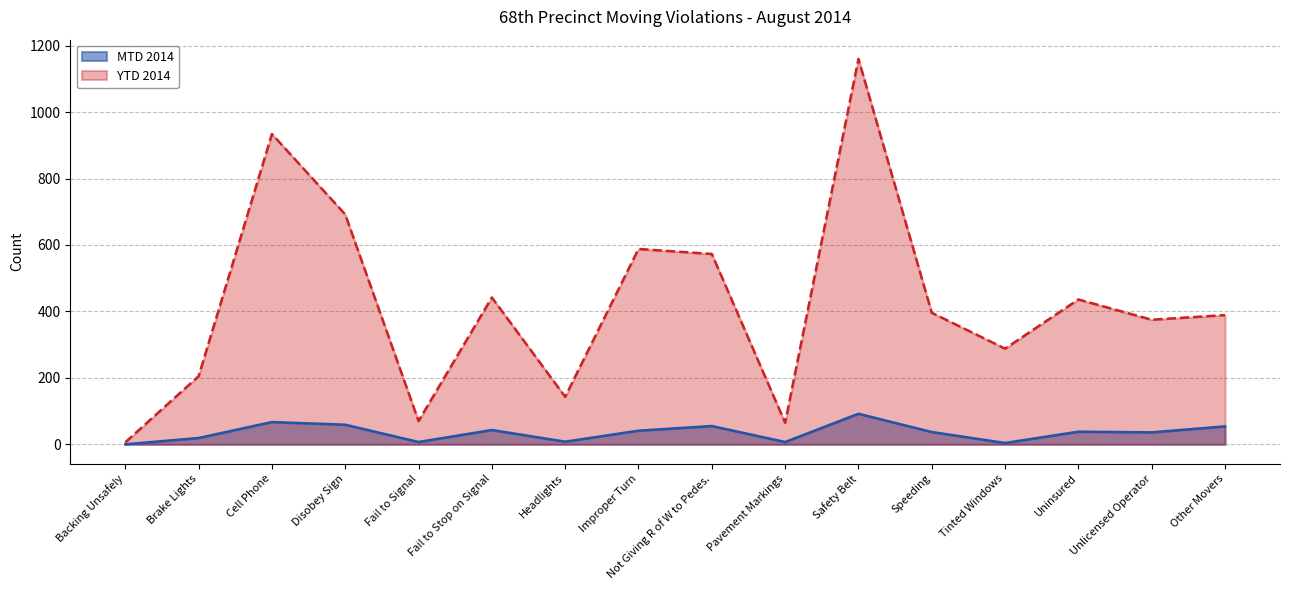

The value of YTD 2014 at Unlicensed Operator is 375. True or false?

True